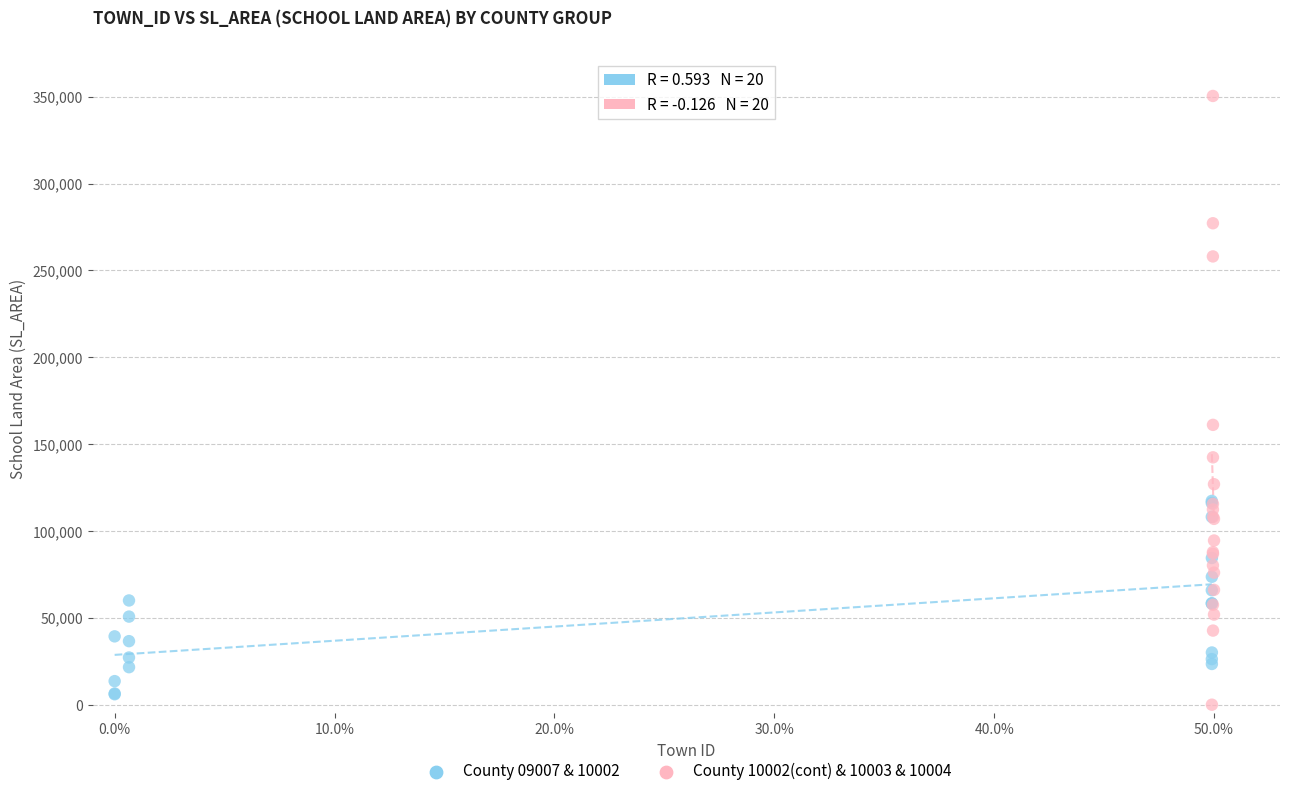

Which series contains the highest Y value?

County 10002(cont) & 10003 & 10004